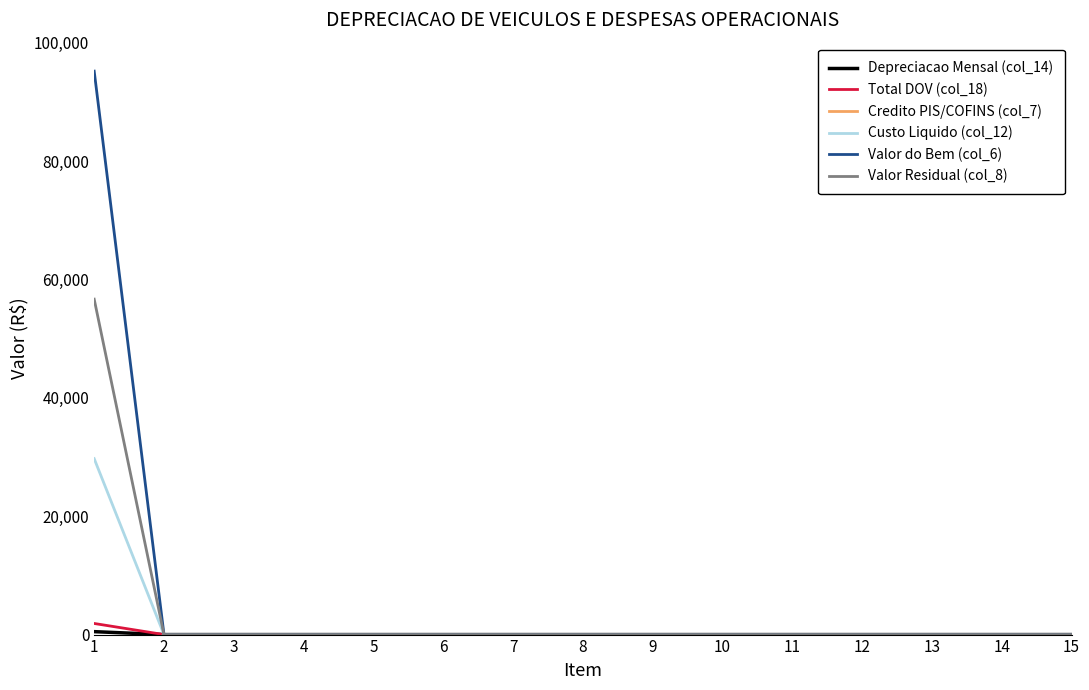

True or false: Valor do Bem (col_6) and Depreciacao Mensal (col_14) cross at least once.

False